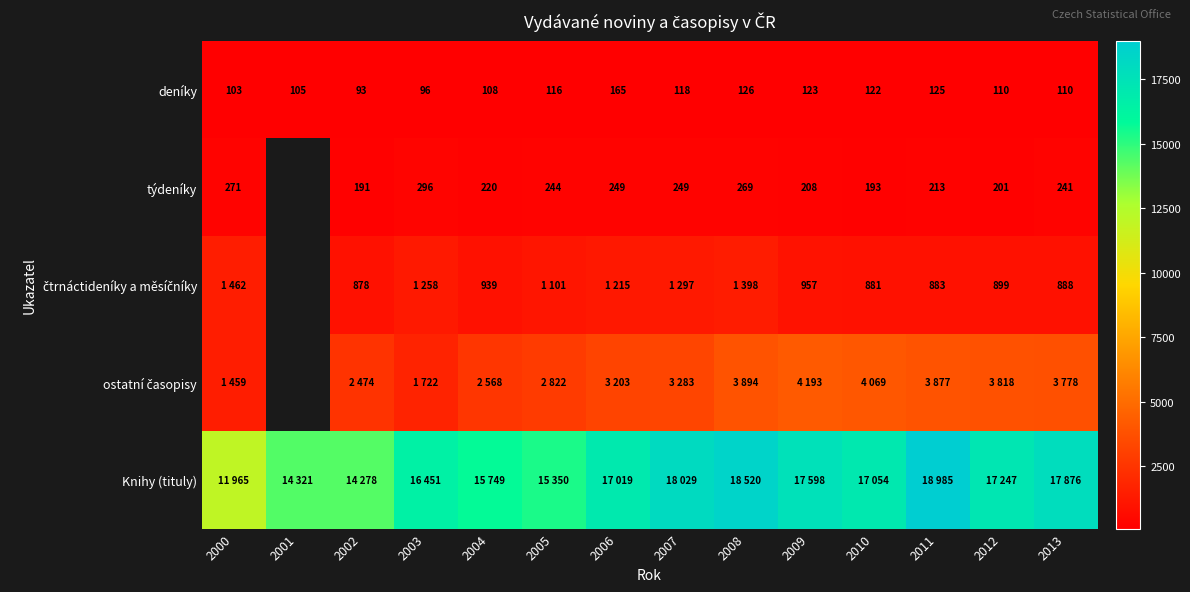

The deníky series shows 196.6 at 2011. True or false?

False